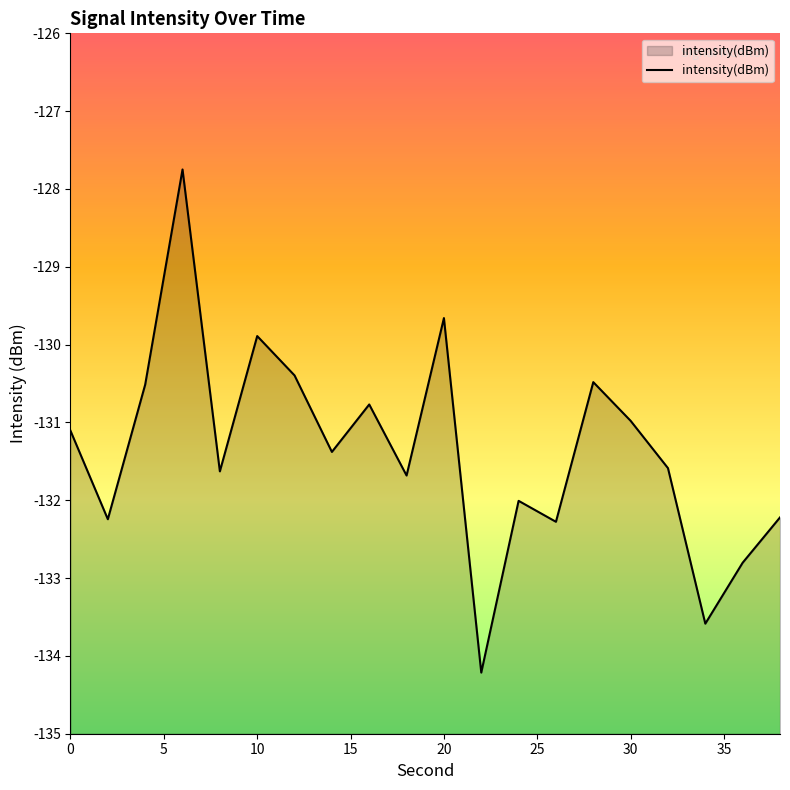

What is the difference between the maximum and second lowest values?

5.8